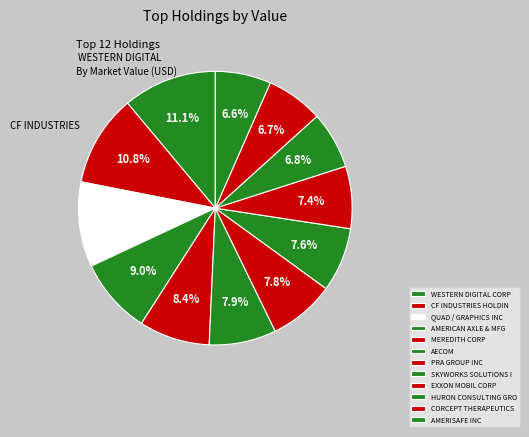

How many slices are in this pie chart?

12